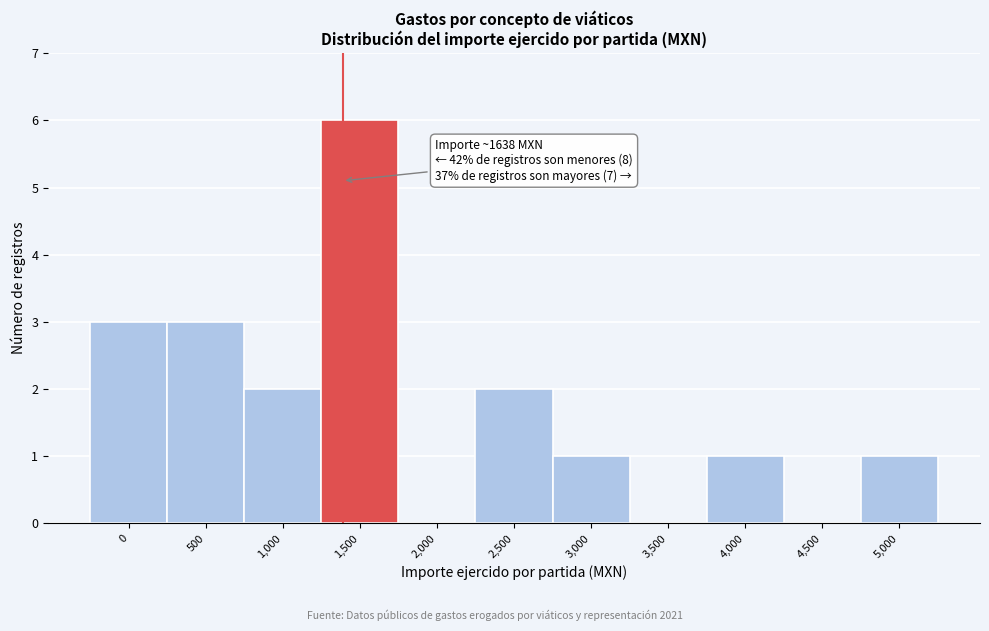

Reading right to left, list all the values displayed in this chart.

5,000=1	4,500=0	4,000=1	3,500=0	3,000=1	2,500=2	2,000=0	1,500=6	1,000=2	500=3	0=3